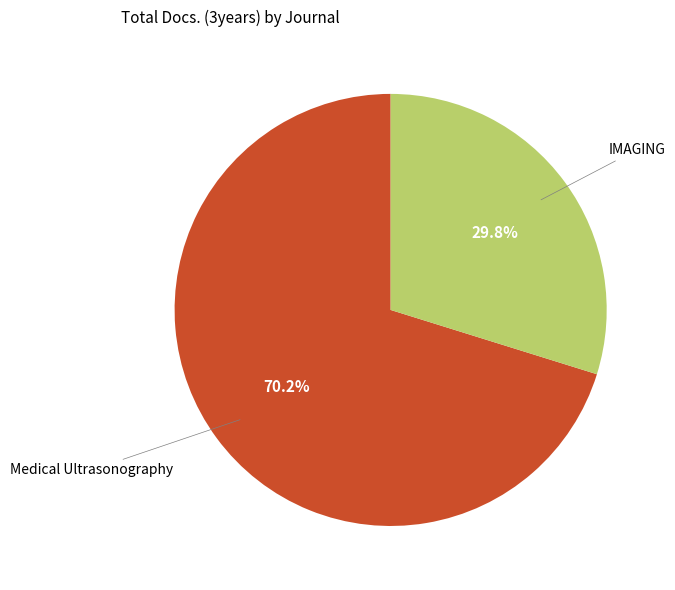

How many slices are in this pie chart?

2